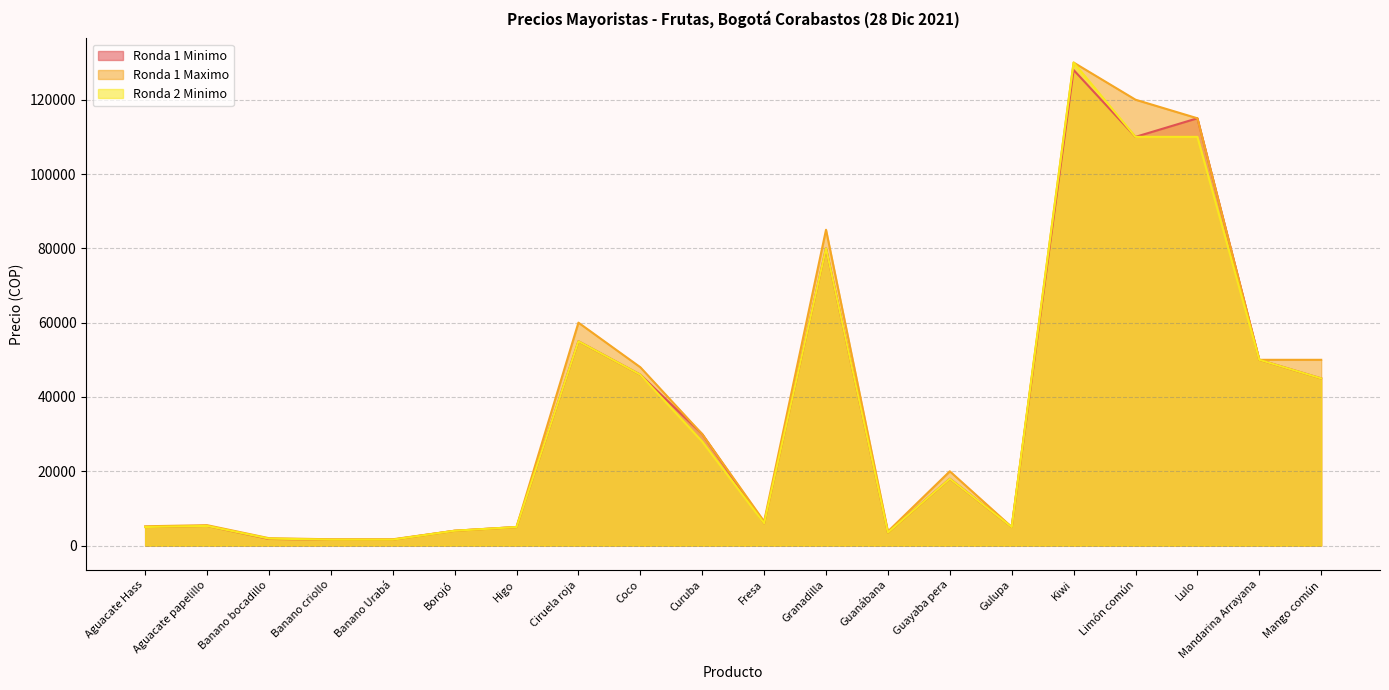

What is the sum of all Ronda 1 Minimo values?

715800